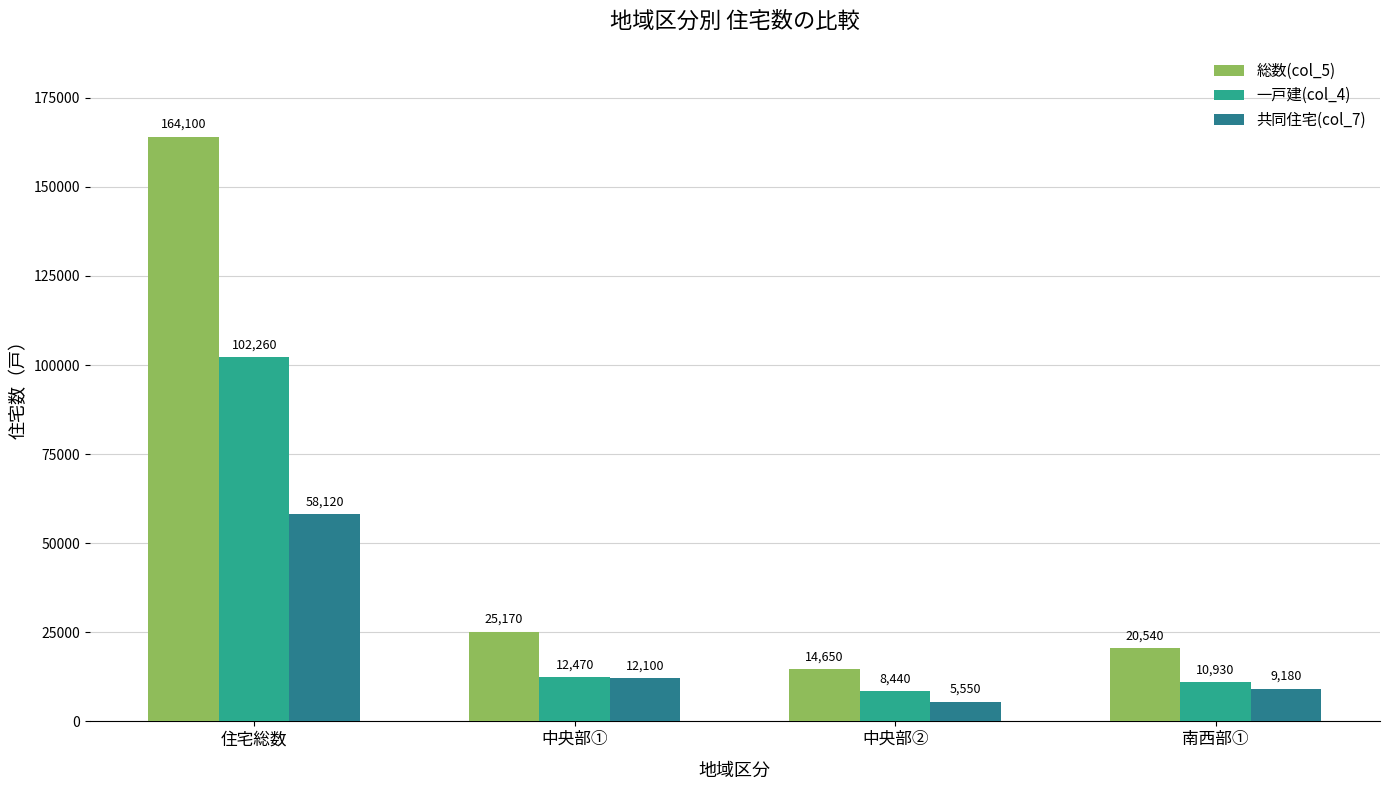

What are all the series names shown in the legend?

総数(col_5), 一戸建(col_4), 共同住宅(col_7)